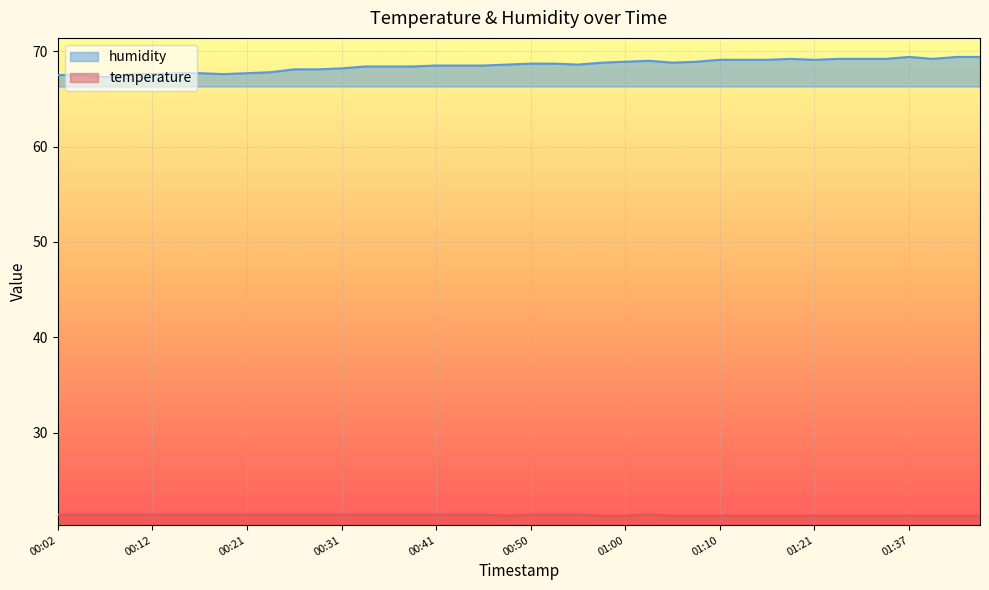

What are all the series names shown in the legend?

humidity, temperature